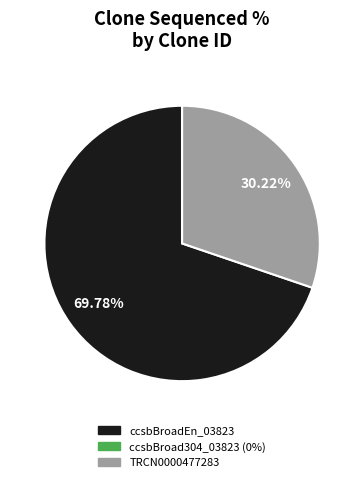

Is there any slice that represents more than half of the pie?

Yes